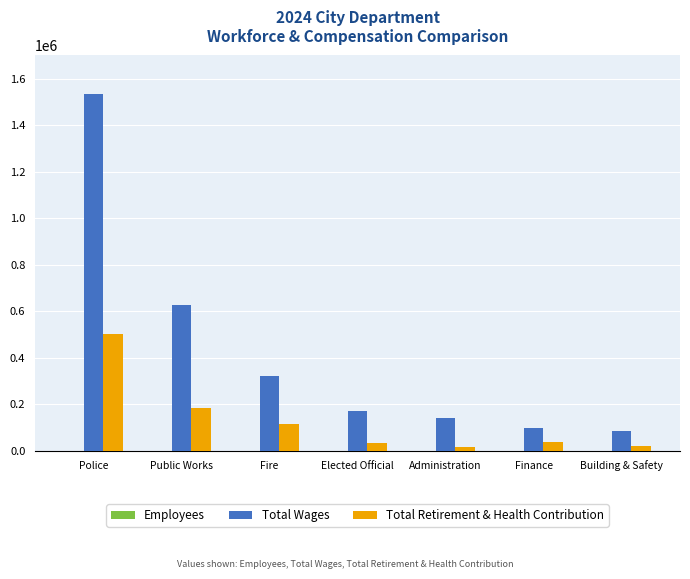

The value of Total Wages at Public Works is 625039. True or false?

True